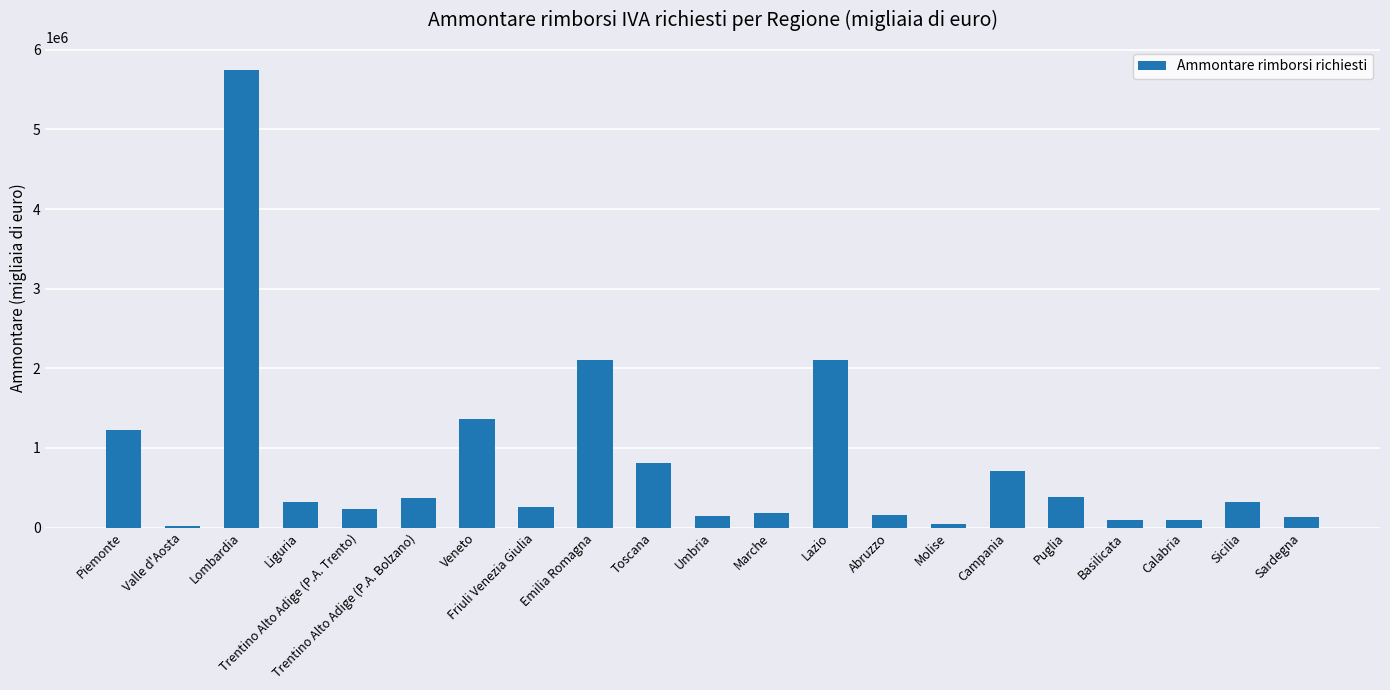

At which label is the value closest to 2884797?

Lazio